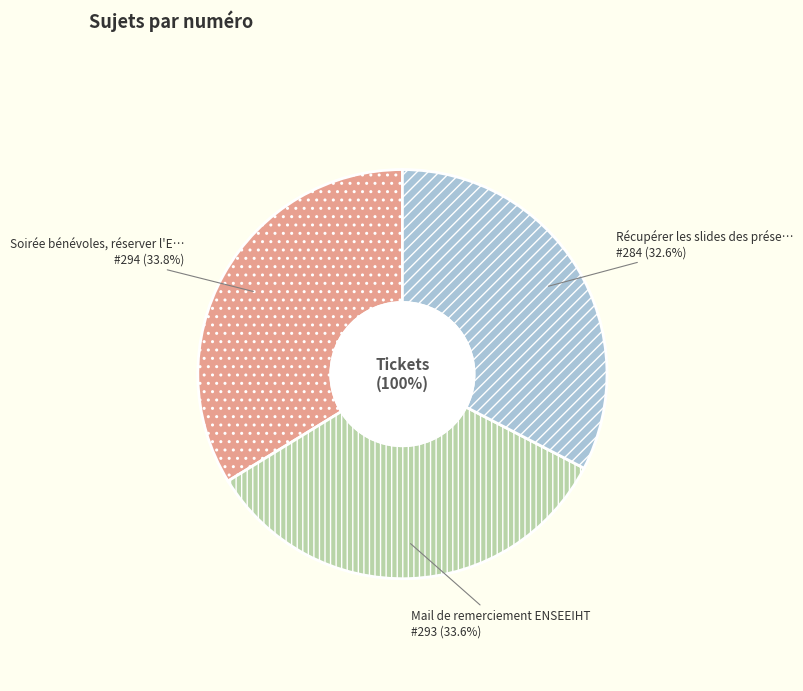

Do Récupérer les slides des présentations and Soirée bénévoles, réserver l'ENSEEIHT together represent more than half of the pie?

Yes